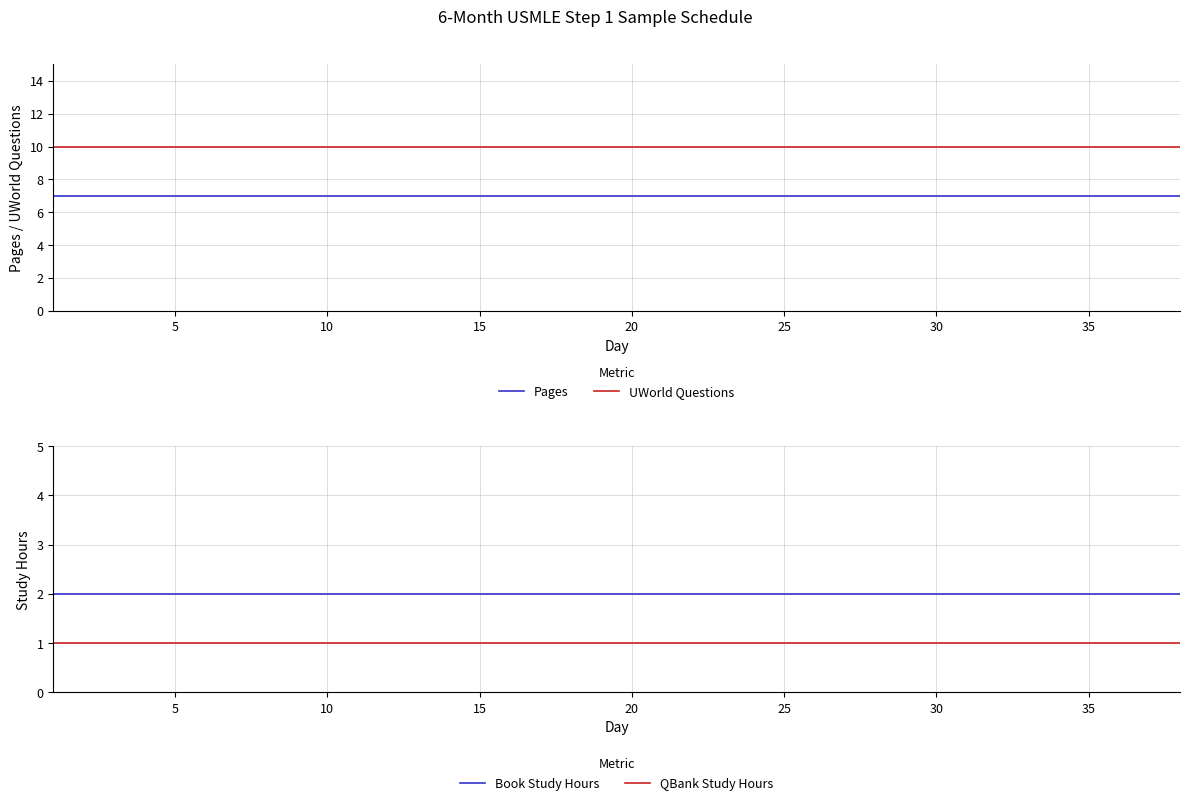

True or false: UWorld Questions and Pages intersect in this chart.

False